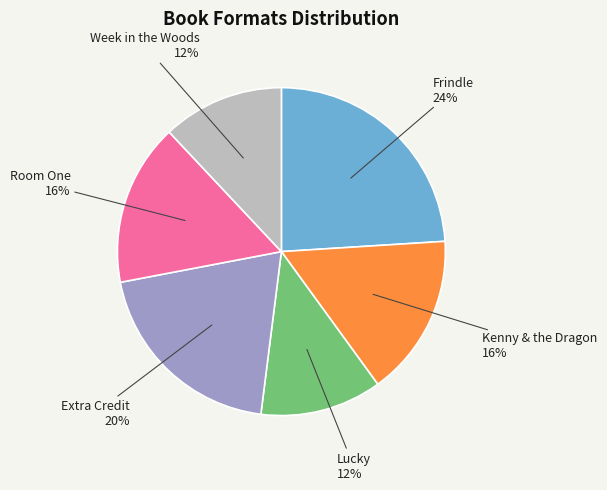

What percentage is the Room One slice, to the nearest percent?

16%